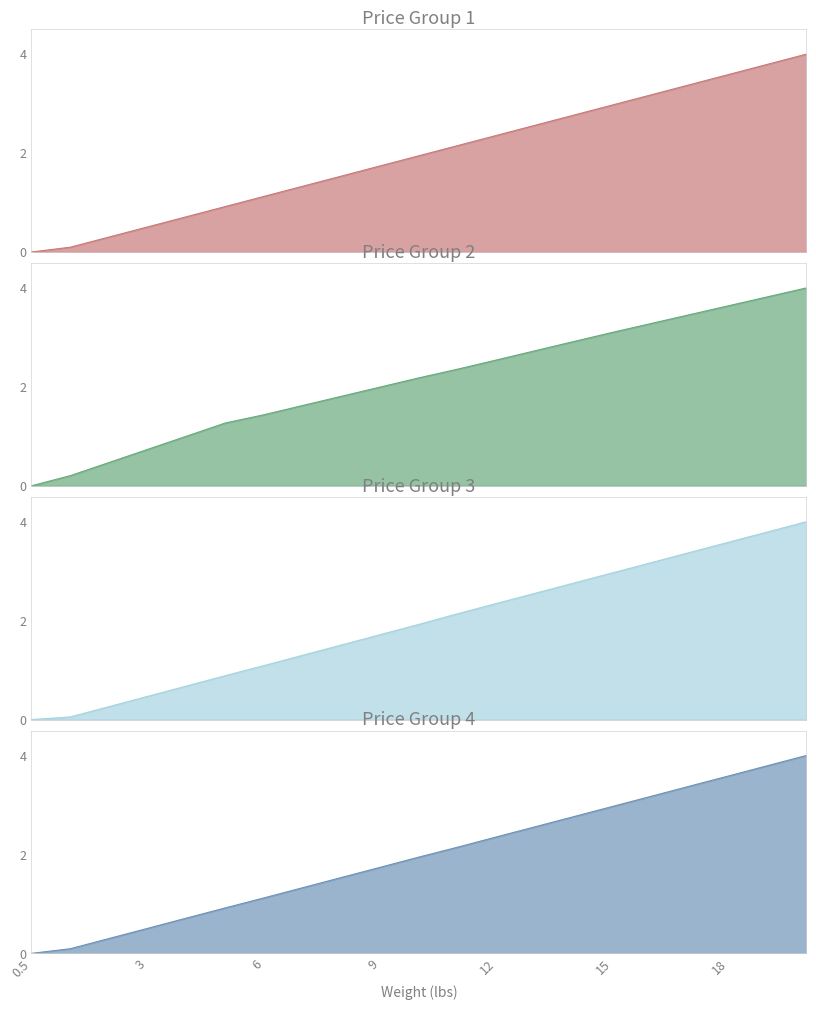

Which series ends up on top after the final intersection of Price Group 1 and Price Group 4?

Price Group 1